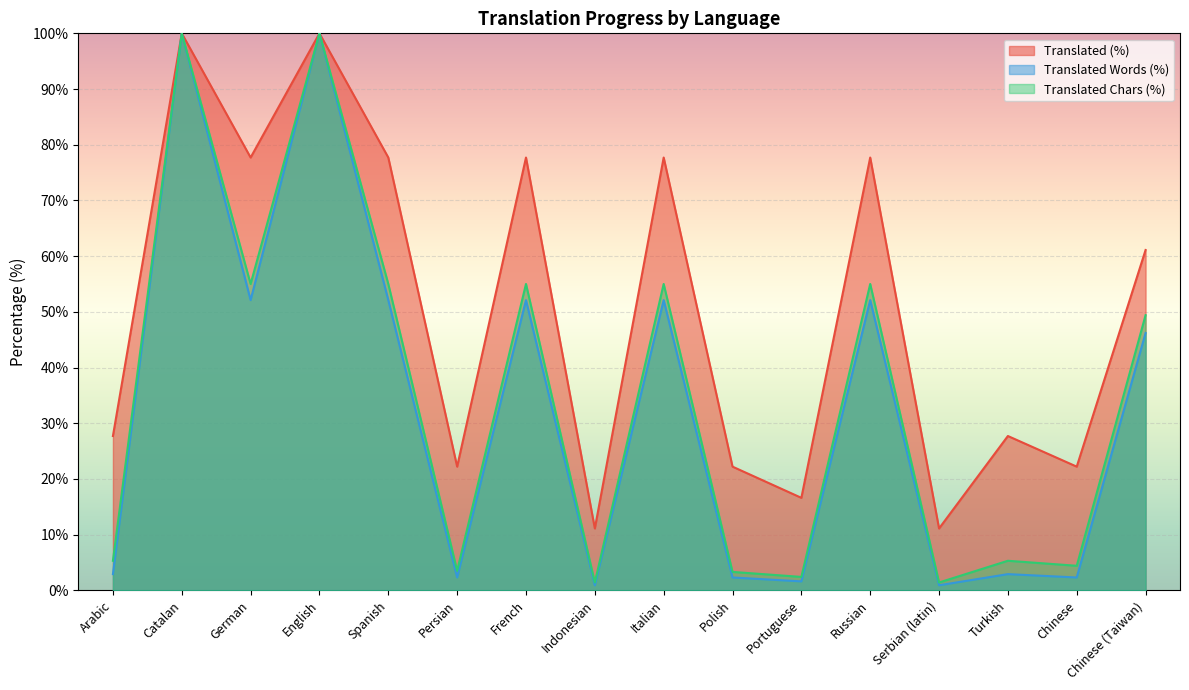

What is the total value across all series at Serbian (latin)?

13.4